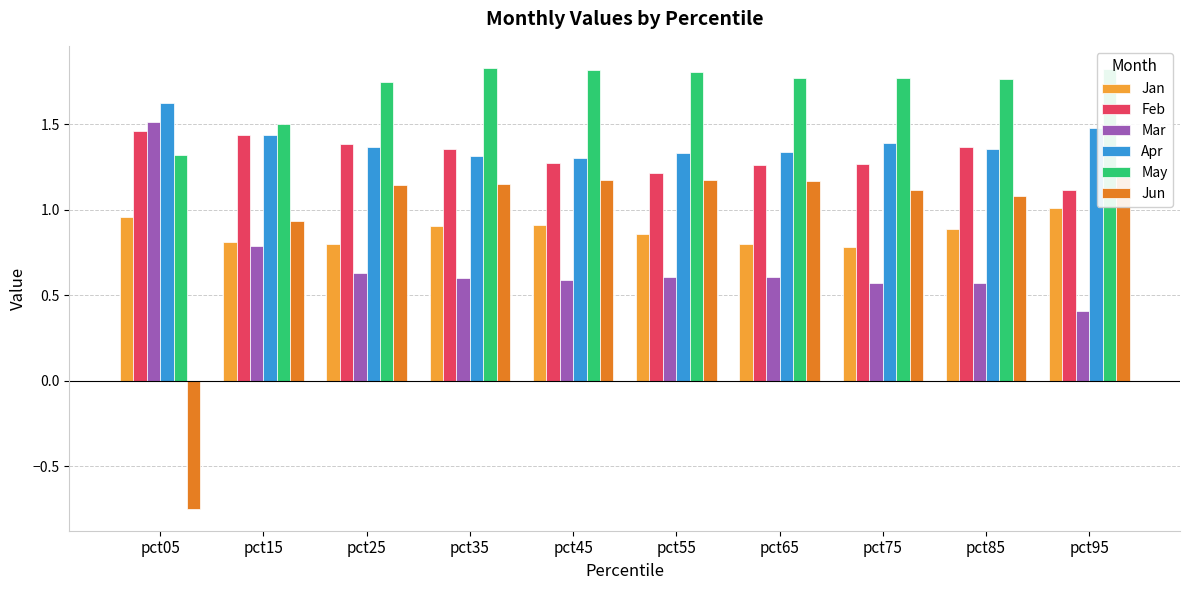

Does the chart contain any negative values?

Yes